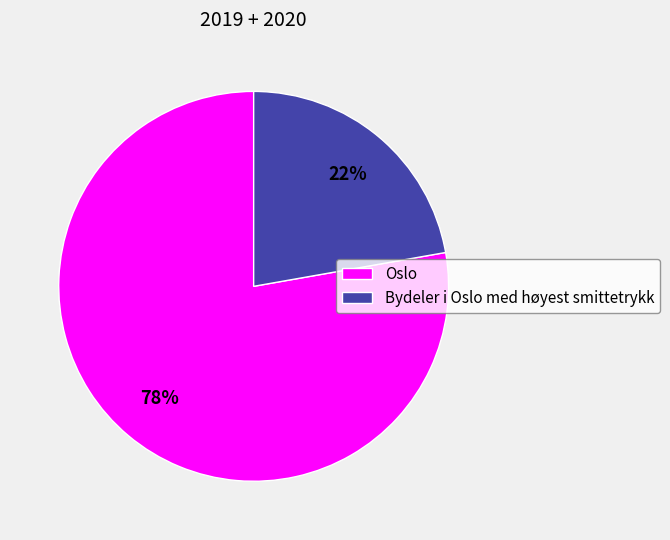

Is it true that Oslo is 78% of the pie?

True